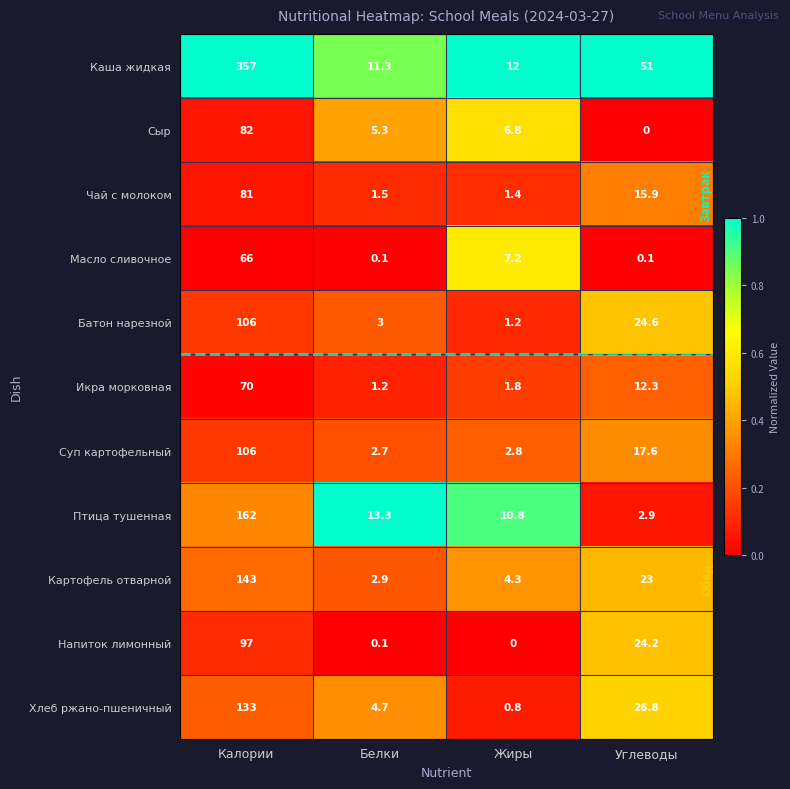

The value of Каша жидкая at Углеводы is 51.0. True or false?

True